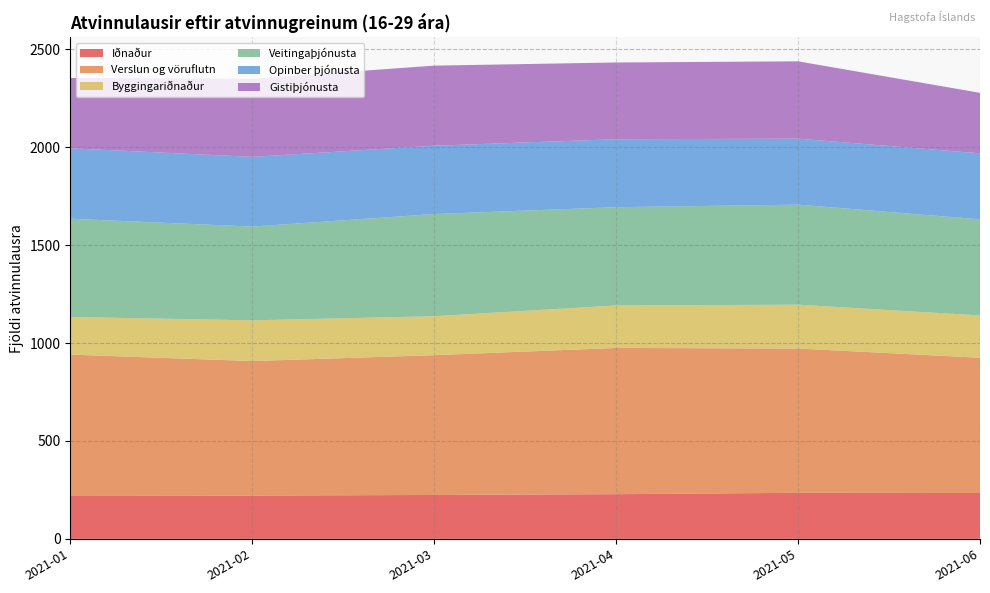

Reading left to right, transcribe all the data shown in this chart.

Iðnaður: 2021-01=222	2021-02=221	2021-03=224	2021-04=228	2021-05=235	2021-06=234
Verslun og vöruflutn: 2021-01=719	2021-02=687	2021-03=714	2021-04=747	2021-05=737	2021-06=691
Byggingariðnaður: 2021-01=192	2021-02=208	2021-03=199	2021-04=217	2021-05=224	2021-06=216
Veitingaþjónusta: 2021-01=502	2021-02=479	2021-03=522	2021-04=502	2021-05=511	2021-06=491
Opinber þjónusta: 2021-01=360	2021-02=356	2021-03=349	2021-04=347	2021-05=337	2021-06=337
Gistiþjónusta: 2021-01=359	2021-02=399	2021-03=409	2021-04=392	2021-05=395	2021-06=309